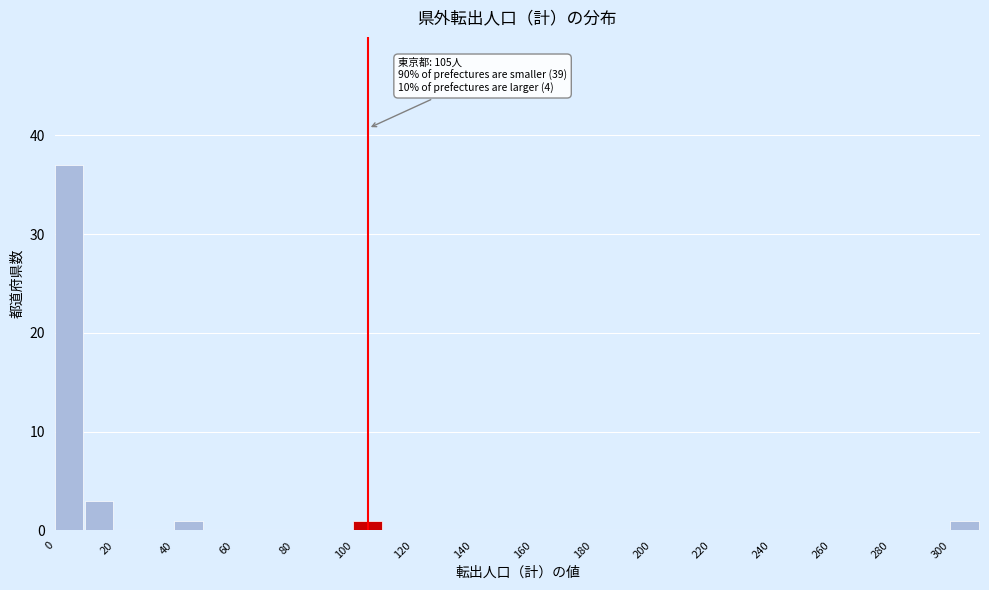

Which range on the x-axis has the tallest bar?

0 to 10